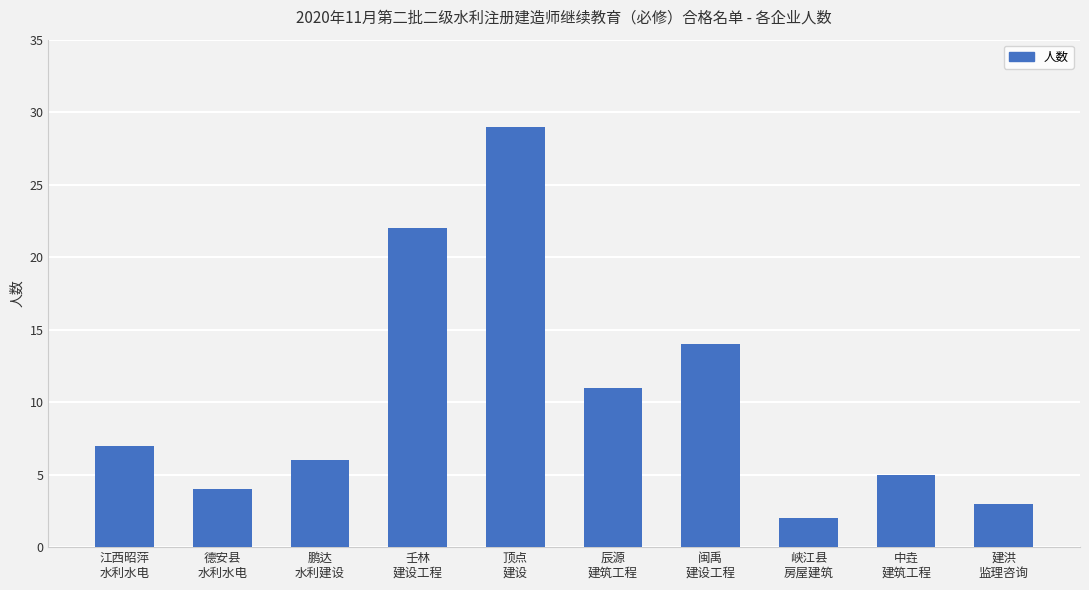

Which category has the highest value across all series?

顶点
建设